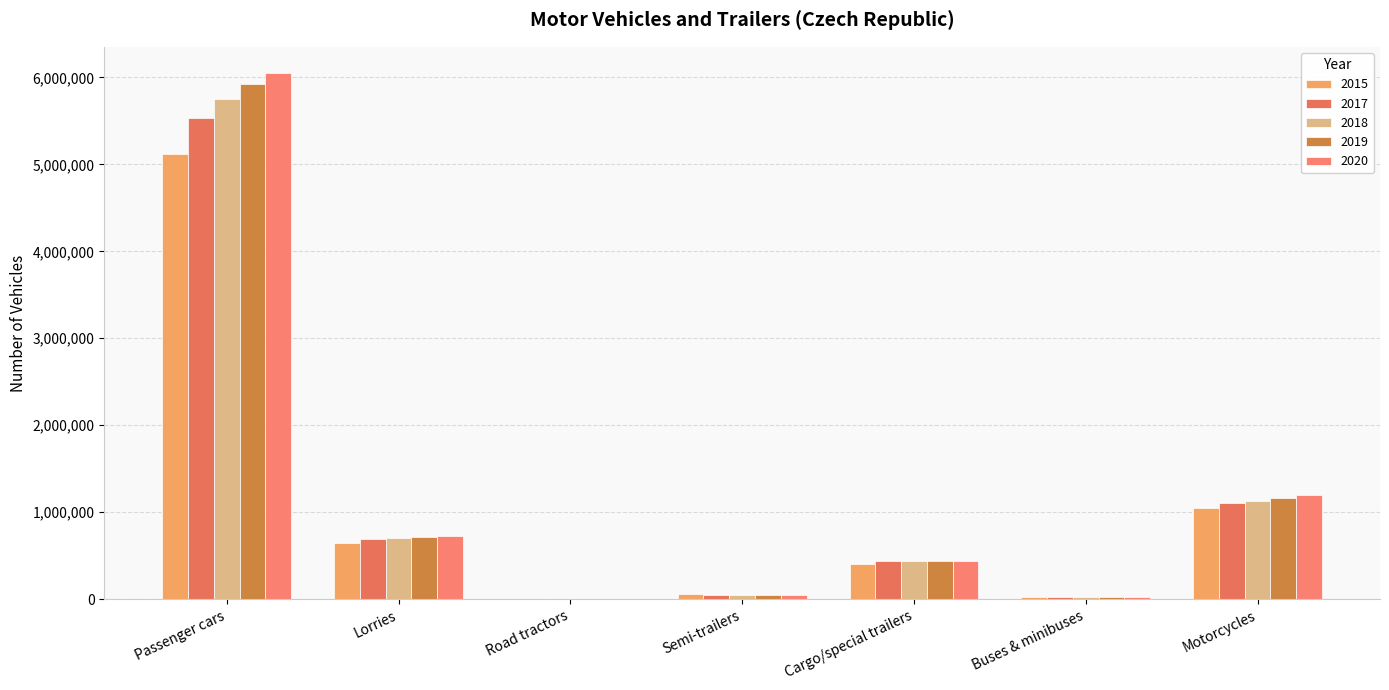

What is the label of the 5th bar from the left?

Cargo/special trailers